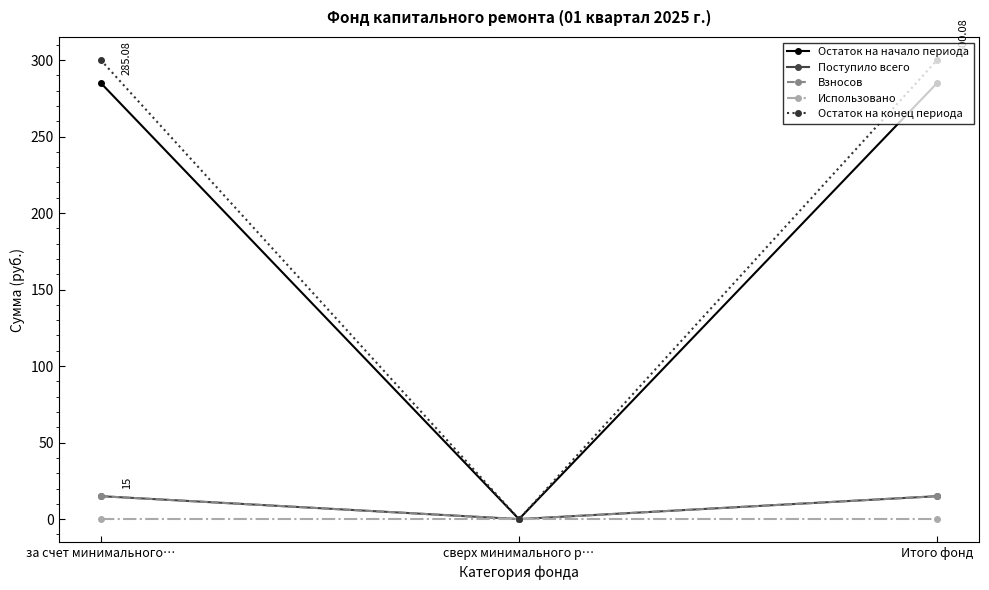

What is the total value across all series at за счет минимального…?

615.2